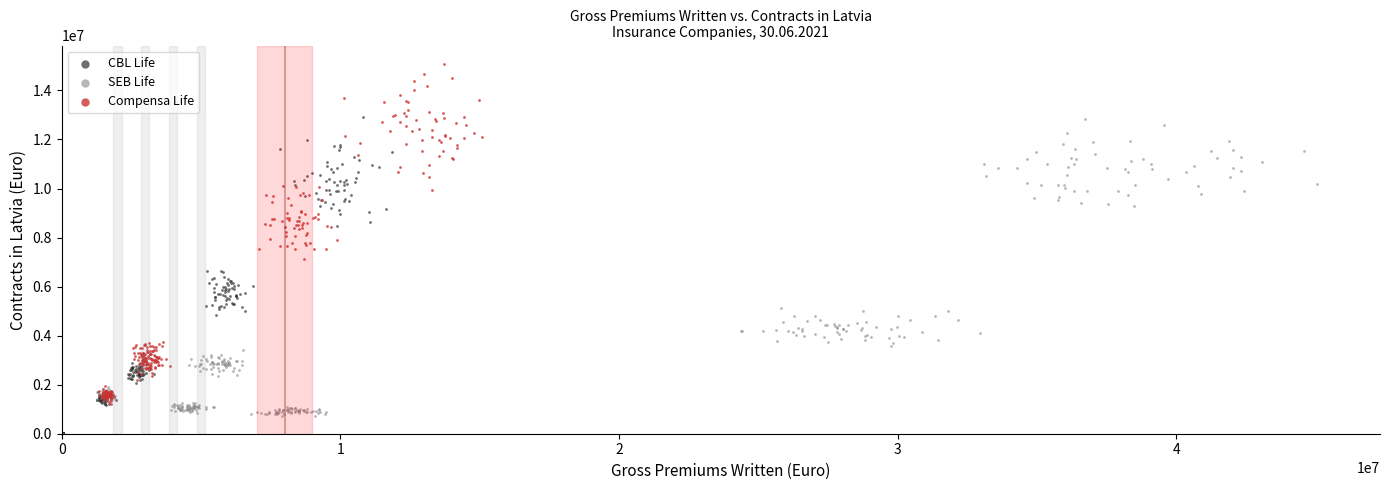

Which series reaches the maximum Y coordinate?

Compensa Life